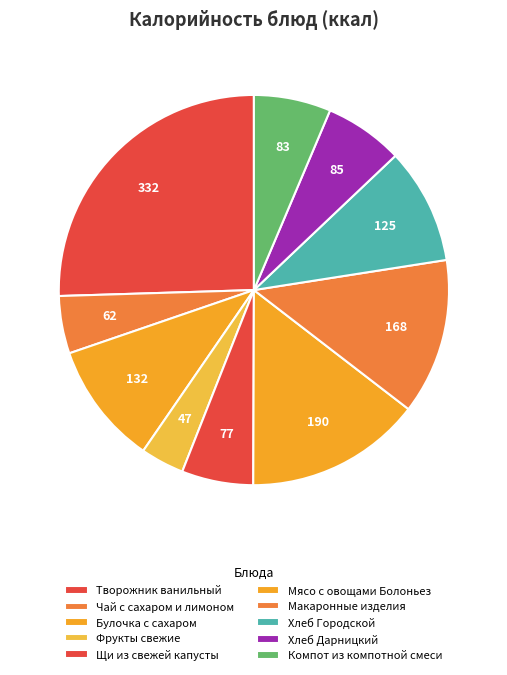

Count the number of slices in the pie.

10